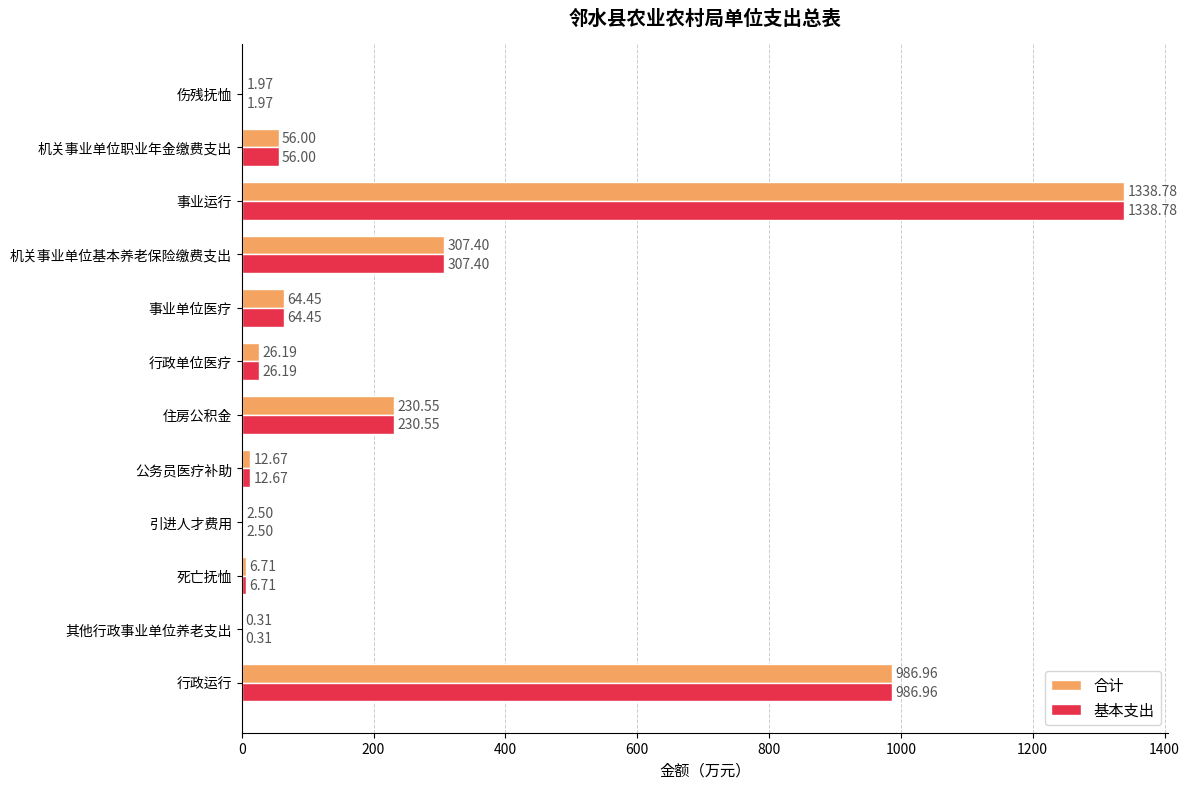

What is the average value of the 合计 series?

252.9